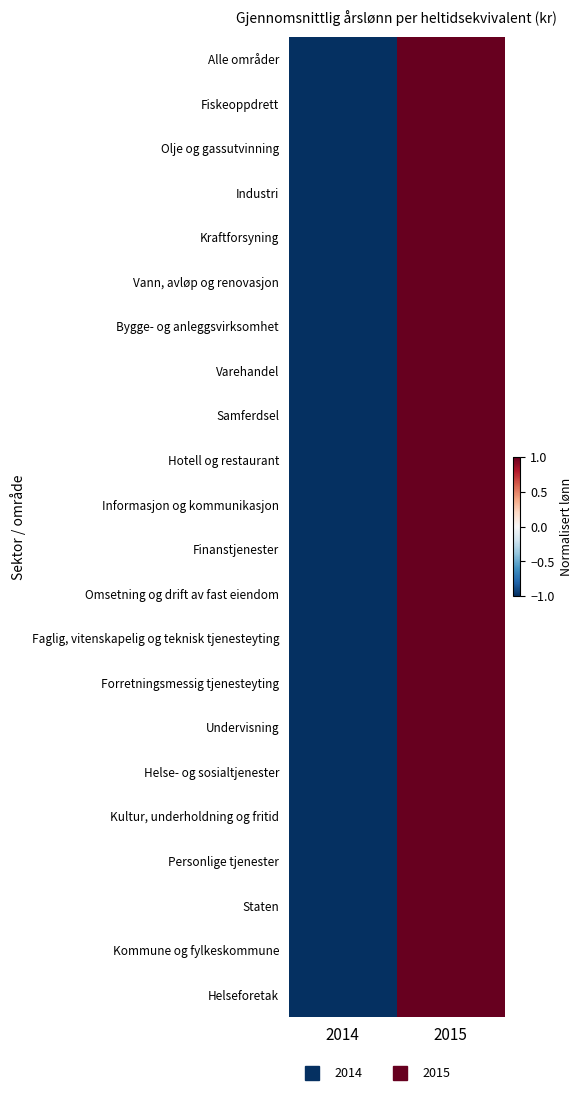

Rank the series by their maximum value, from highest to lowest.

Alle områder, Fiskeoppdrett, Olje og gassutvinning, Industri, Kraftforsyning, Vann, avløp og renovasjon, Bygge- og anleggsvirksomhet, Varehandel, Samferdsel, Hotell og restaurant, Informasjon og kommunikasjon, Finanstjenester, Omsetning og drift av fast eiendom, Faglig, vitenskapelig og teknisk tjenesteyting, Forretningsmessig tjenesteyting, Undervisning, Helse- og sosialtjenester, Kultur, underholdning og fritid, Personlige tjenester, Staten, Kommune og fylkeskommune, Helseforetak